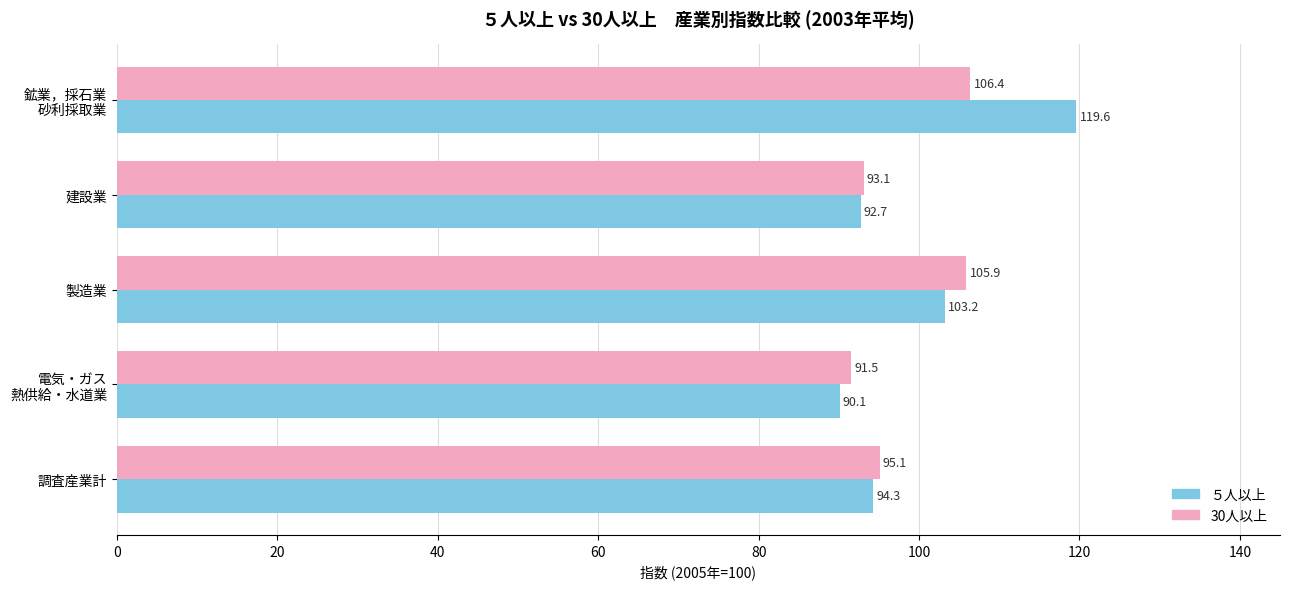

List the series in order of their peak value, lowest first.

30人以上, ５人以上